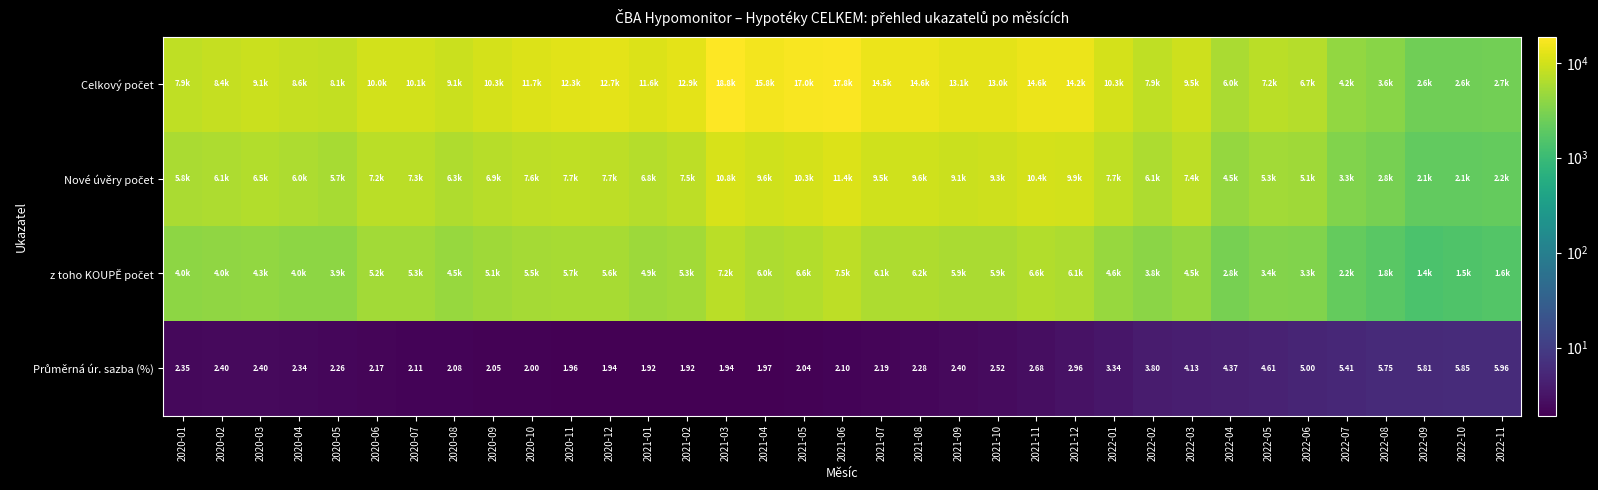

How many values in the Celkový počet series exceed 10105?

17